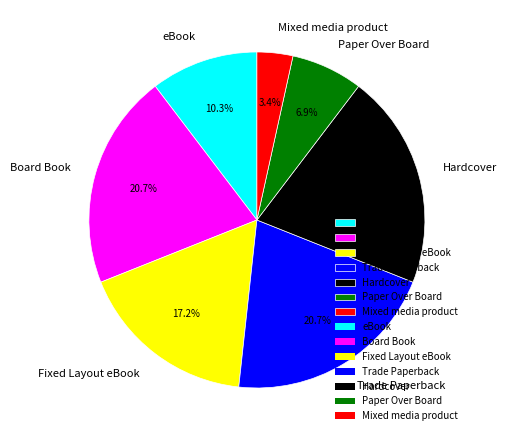

Is Mixed media product the majority of the pie?

No